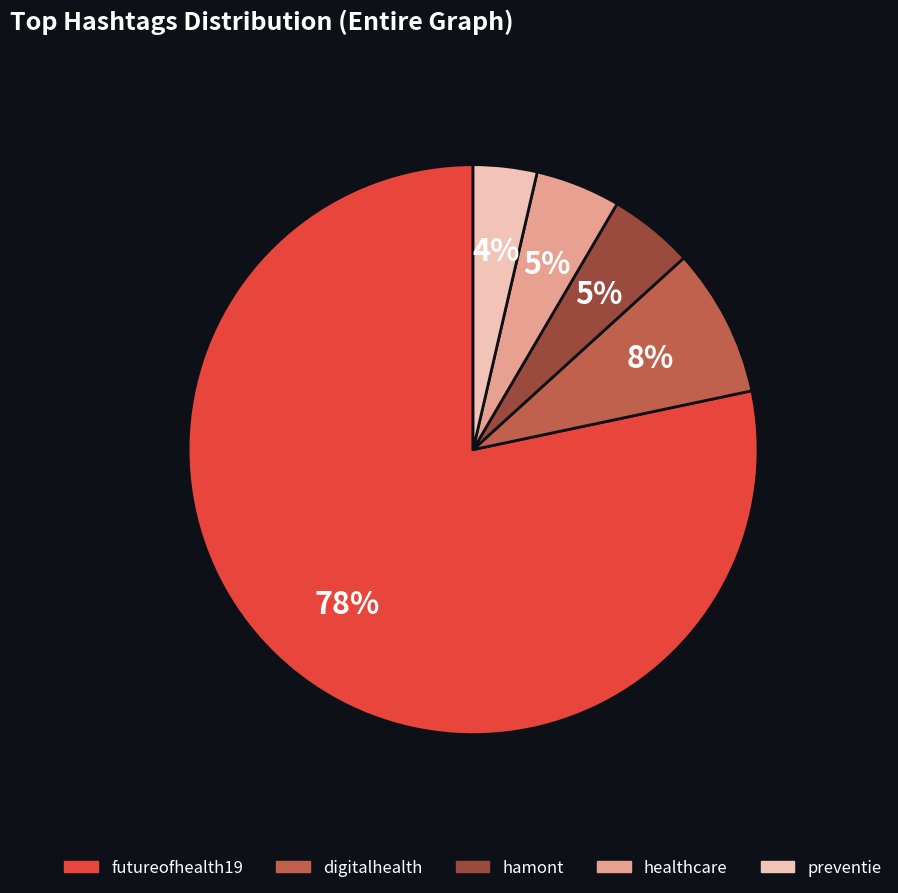

Which category has the biggest portion of the pie?

futureofhealth19